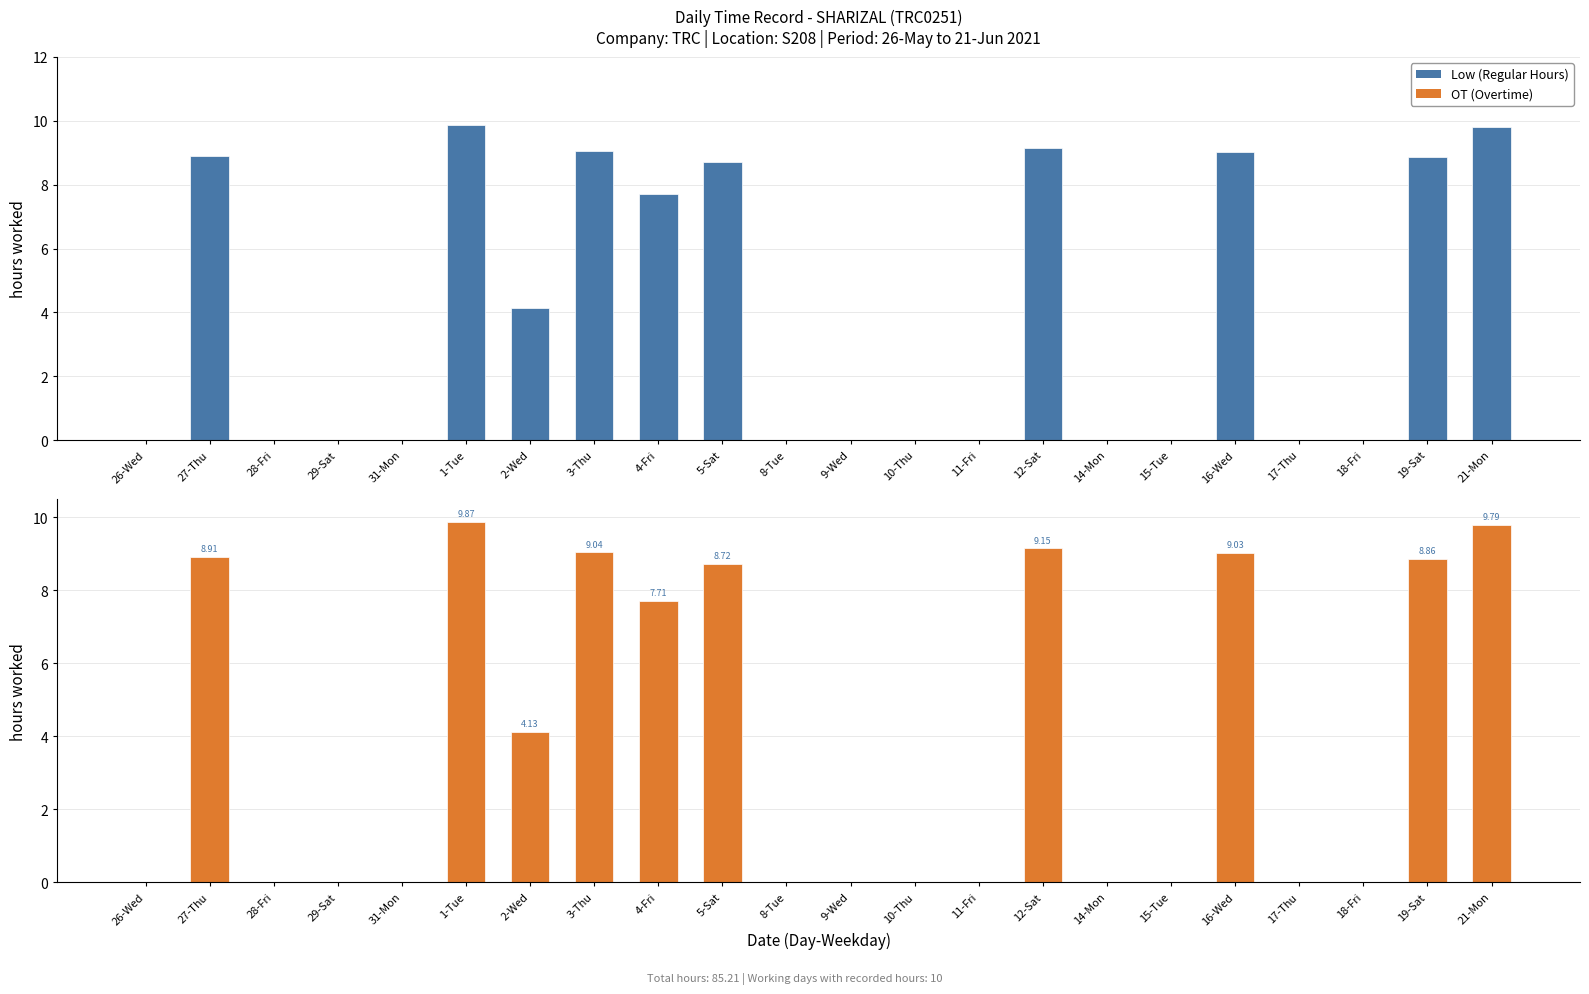

How many positive values are there?

10